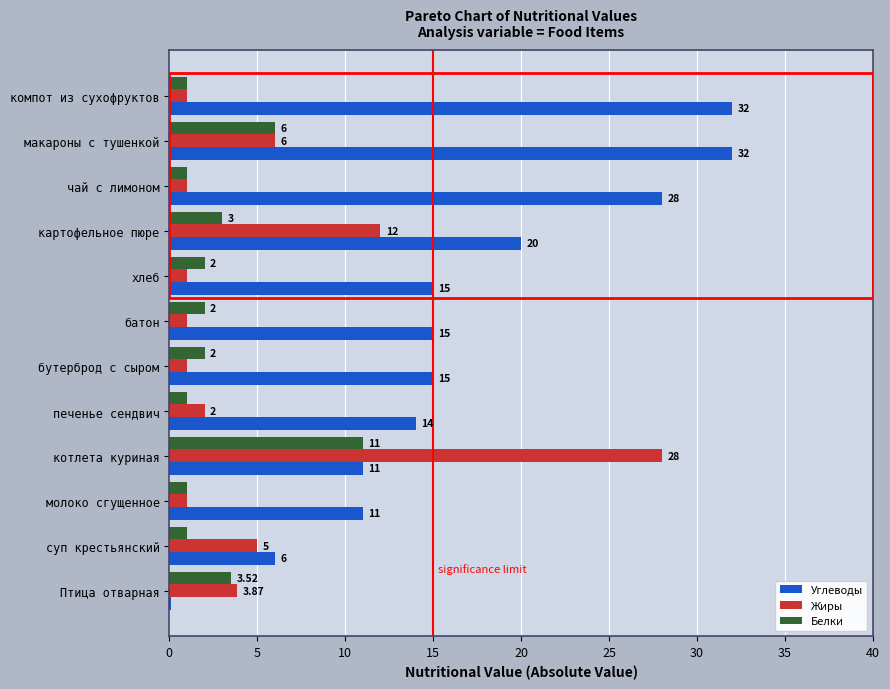

Between молоко сгущенное and суп крестьянский, which series saw the biggest shift?

Углеводы